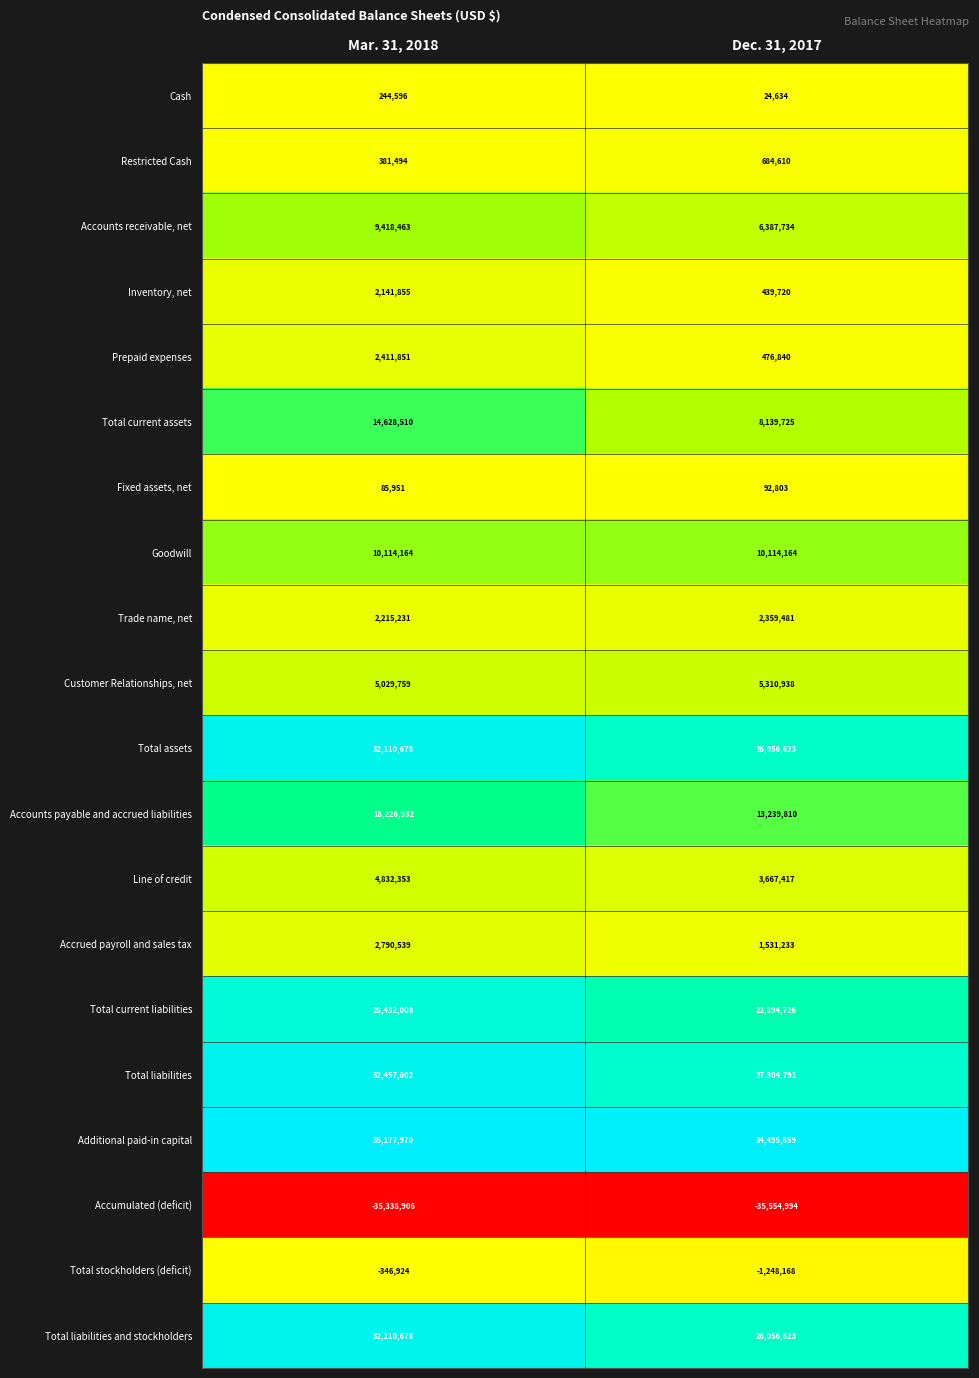

How many distinct data groups are displayed?

20